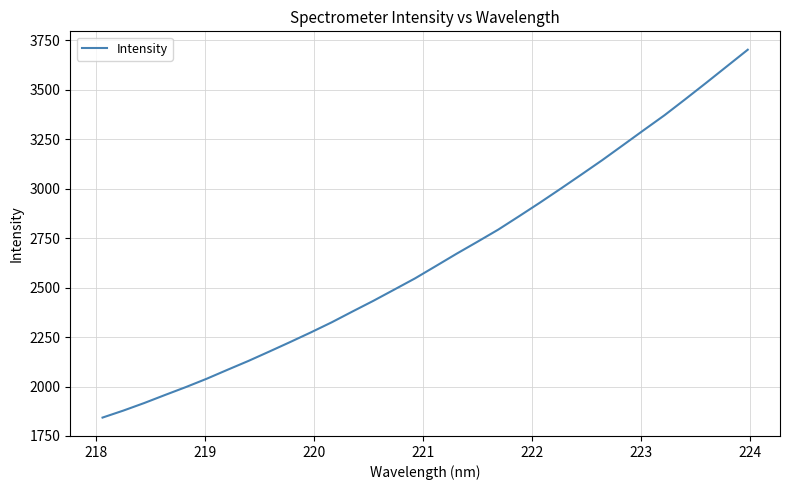

What is the maximum value shown in the chart?

3702.7